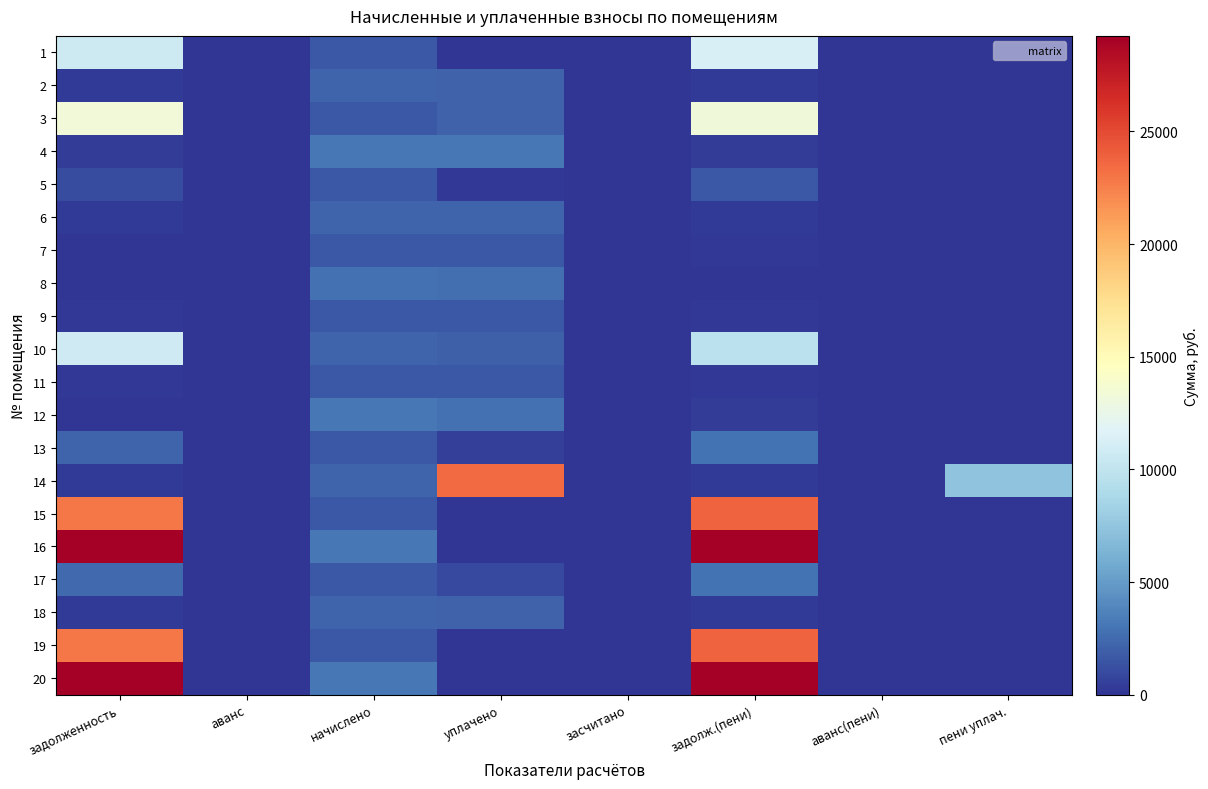

Which has a higher value, задолж.(пени) or начислено?

задолж.(пени)